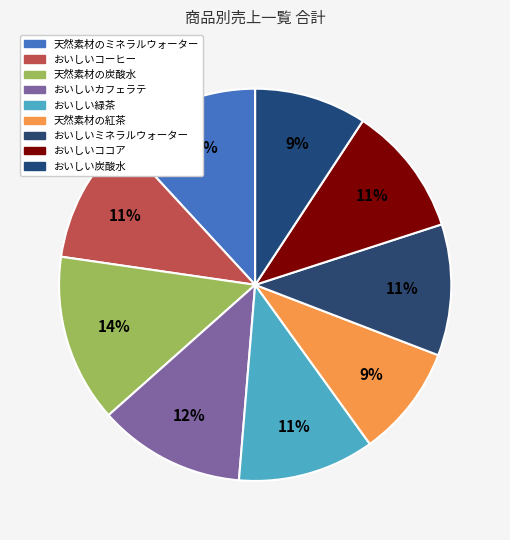

To the nearest percent, what portion does おいしい緑茶 represent?

11%